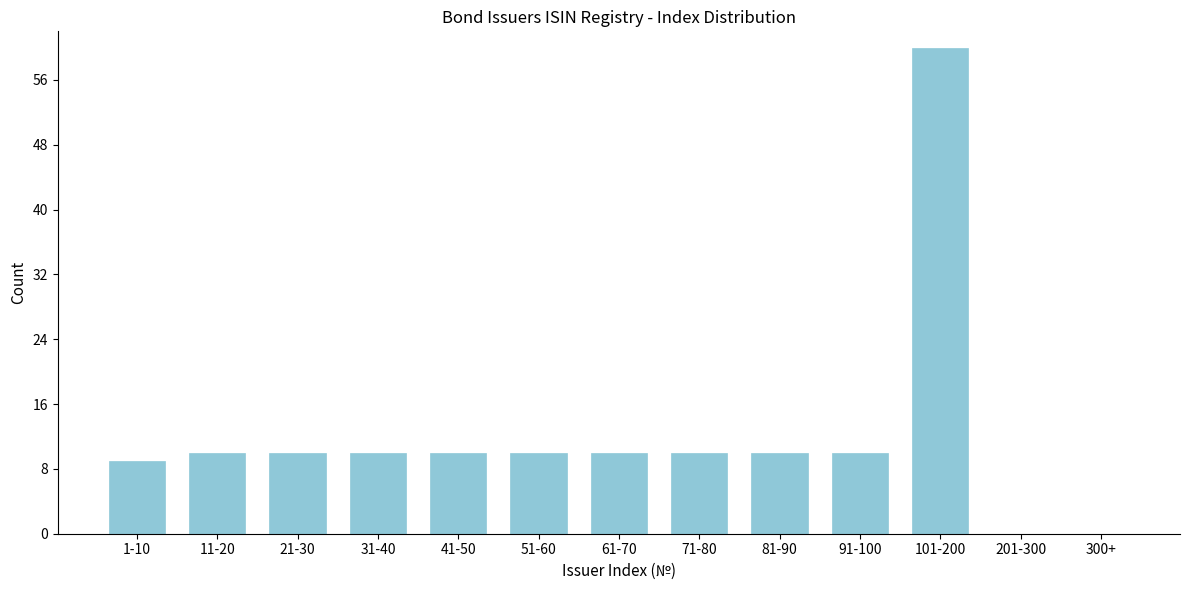

Reading left to right, extract all data points from this chart.

1-10=9	11-20=10	21-30=10	31-40=10	41-50=10	51-60=10	61-70=10	71-80=10	81-90=10	91-100=10	101-200=60	201-300=0	300+=0